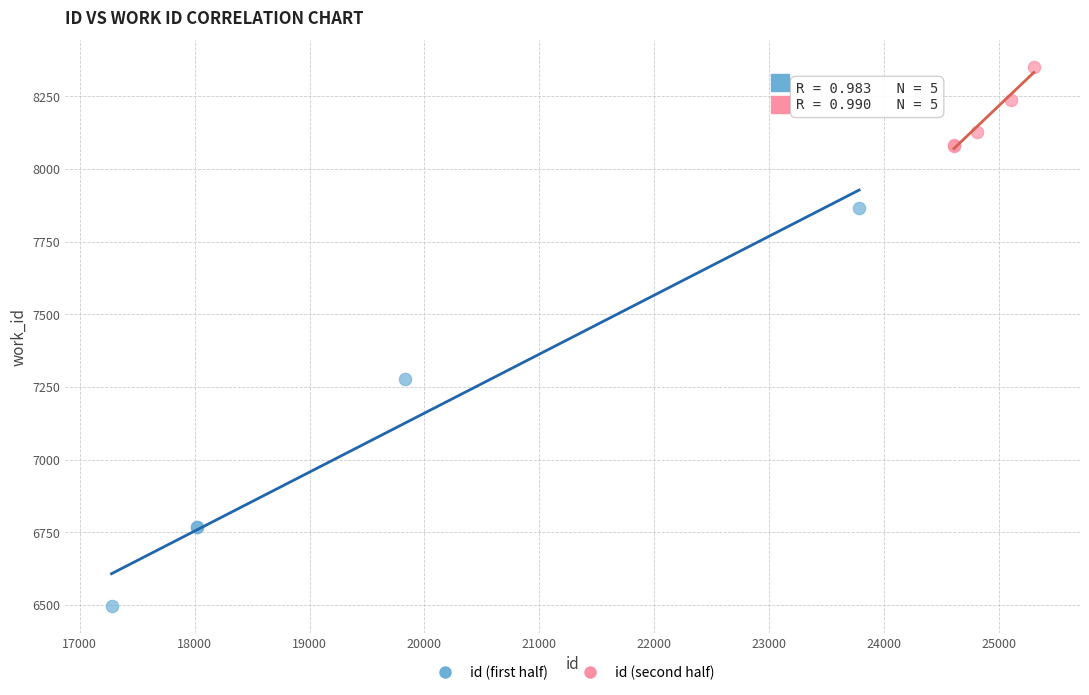

Which series has the widest spread of Y values?

id (first half)